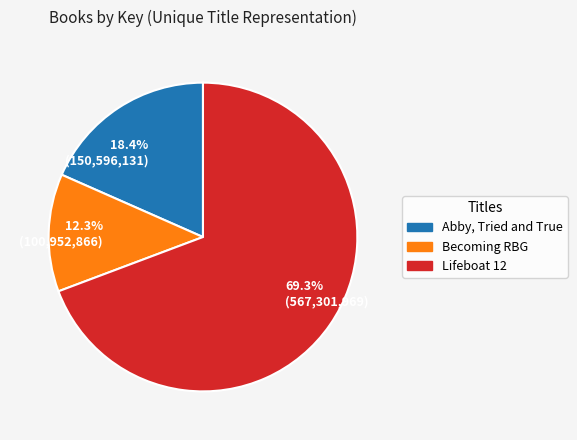

Count the number of slices in the pie.

3